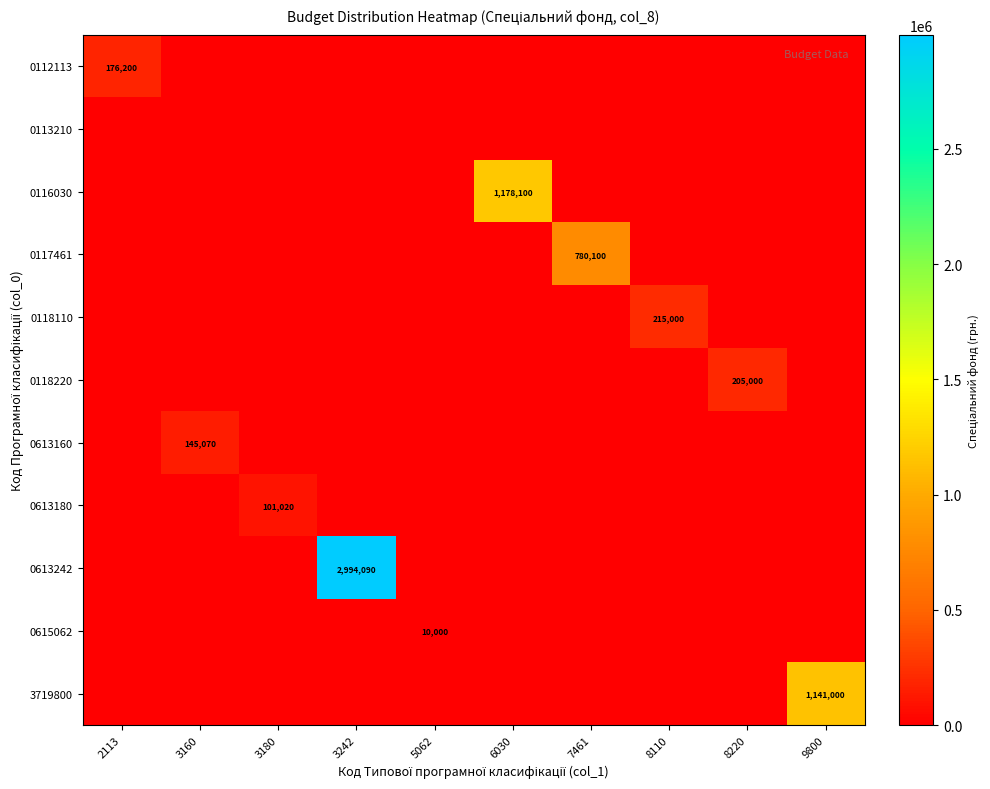

The value of 0118220 at 2113 is -79400. True or false?

False